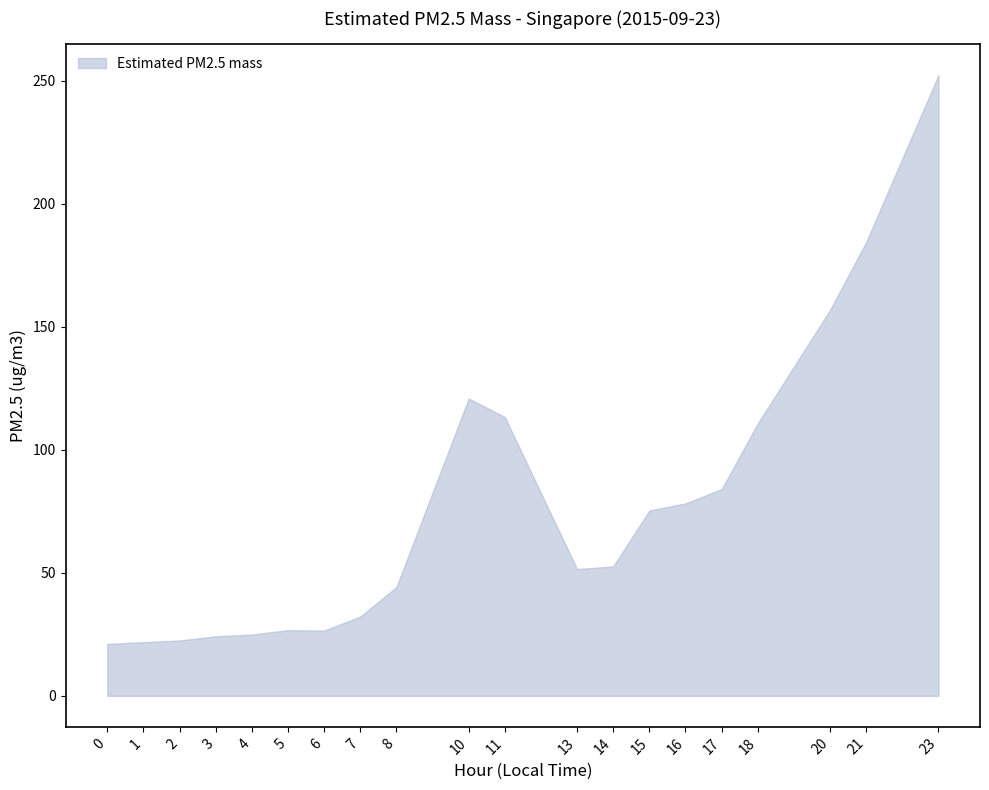

What is the change in value from 3 to 7?

+8.0